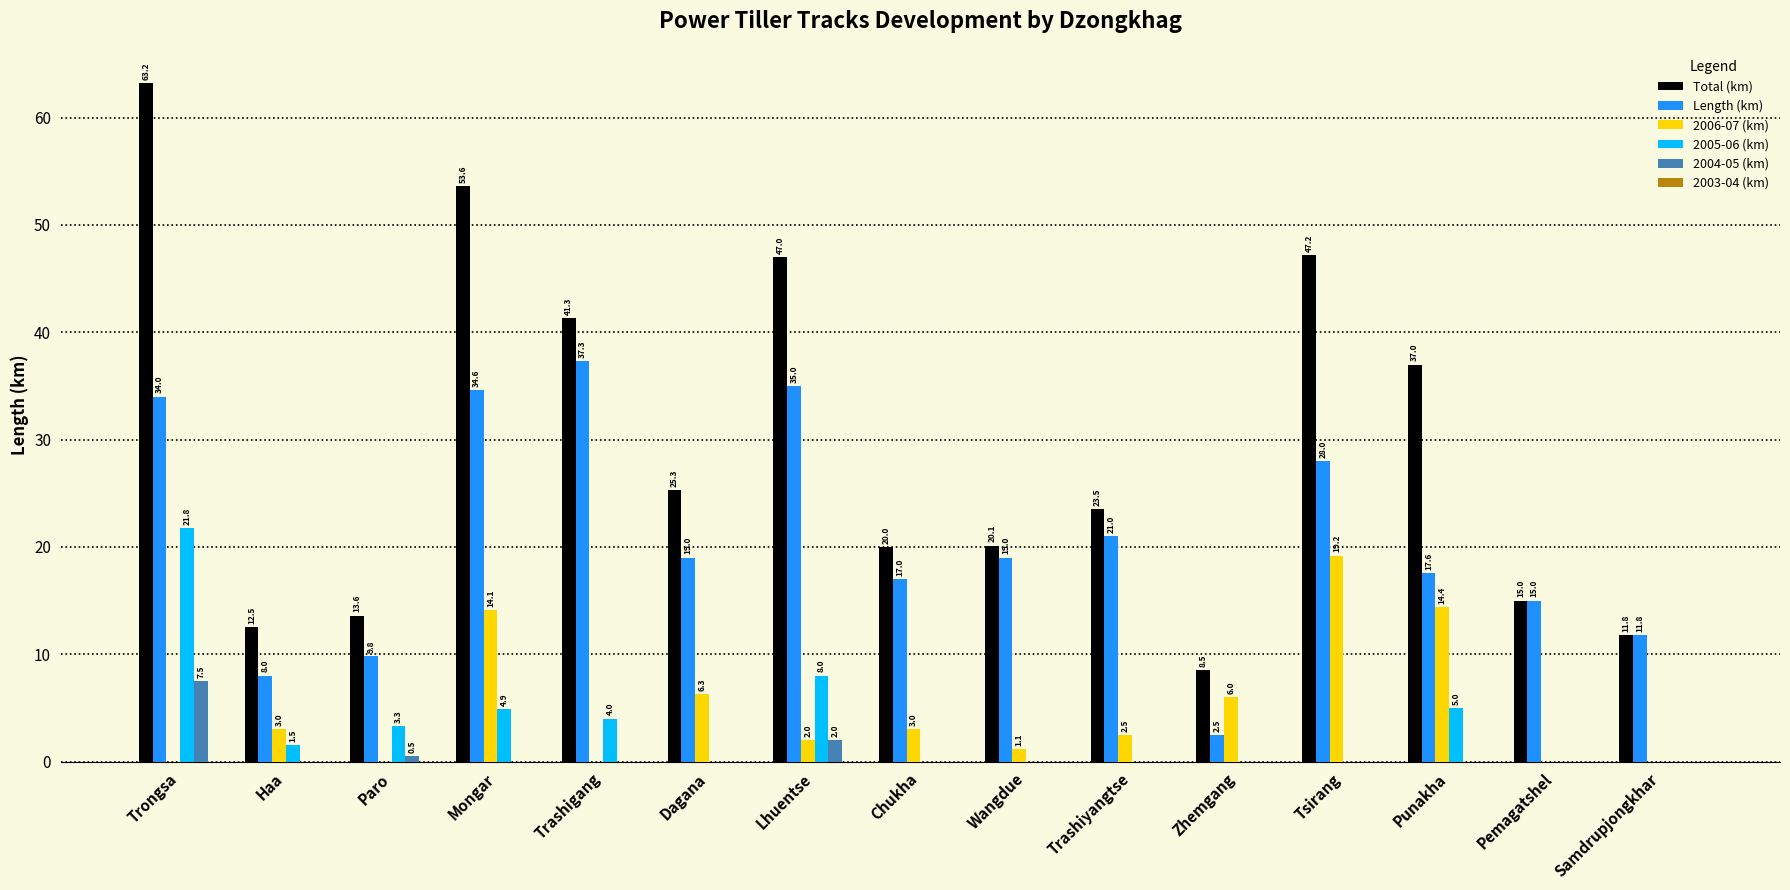

What is the highest value of the 2006-07 (km) series?

19.2